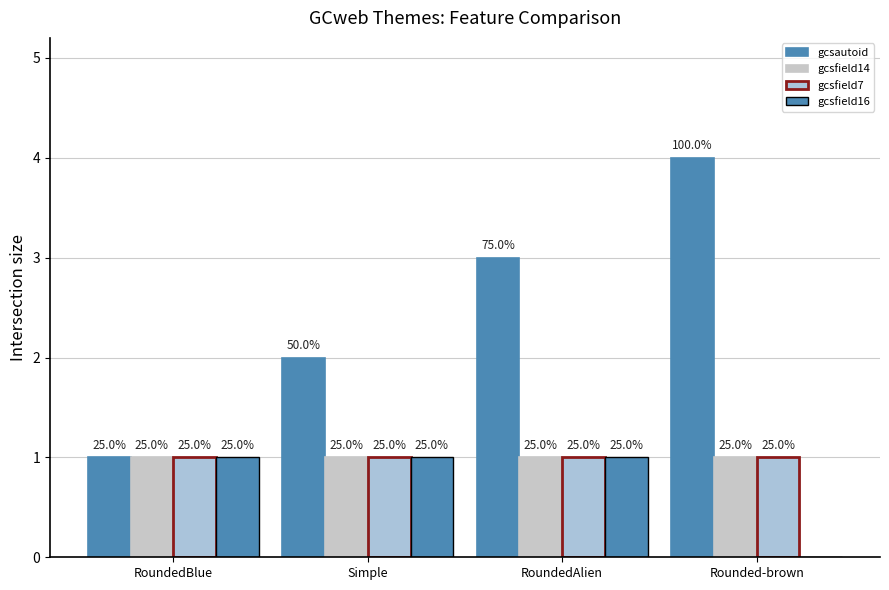

What is the approximate value of gcsautoid at RoundedBlue?

1